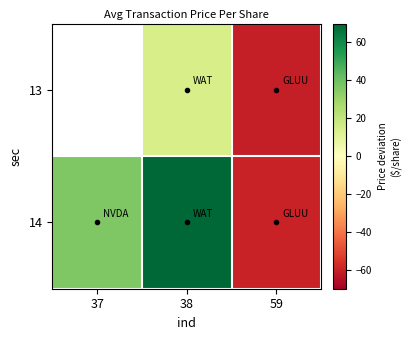

The value of 13 at 38 is 7.4. True or false?

False